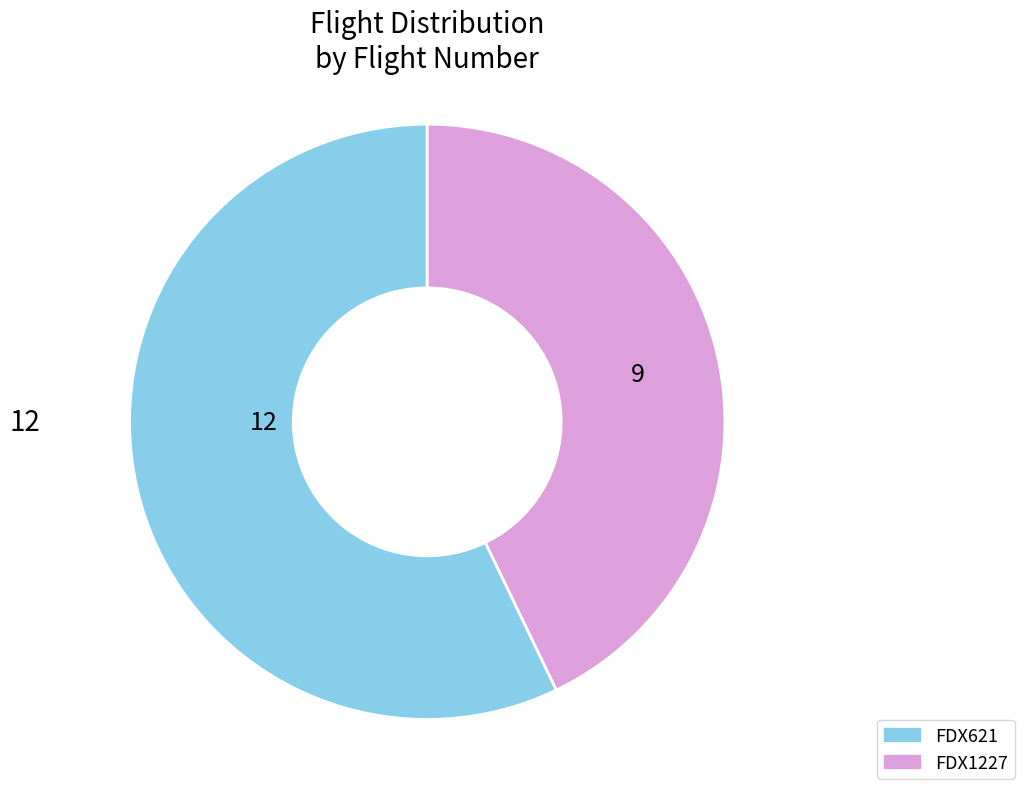

Which slice is the largest?

FDX621